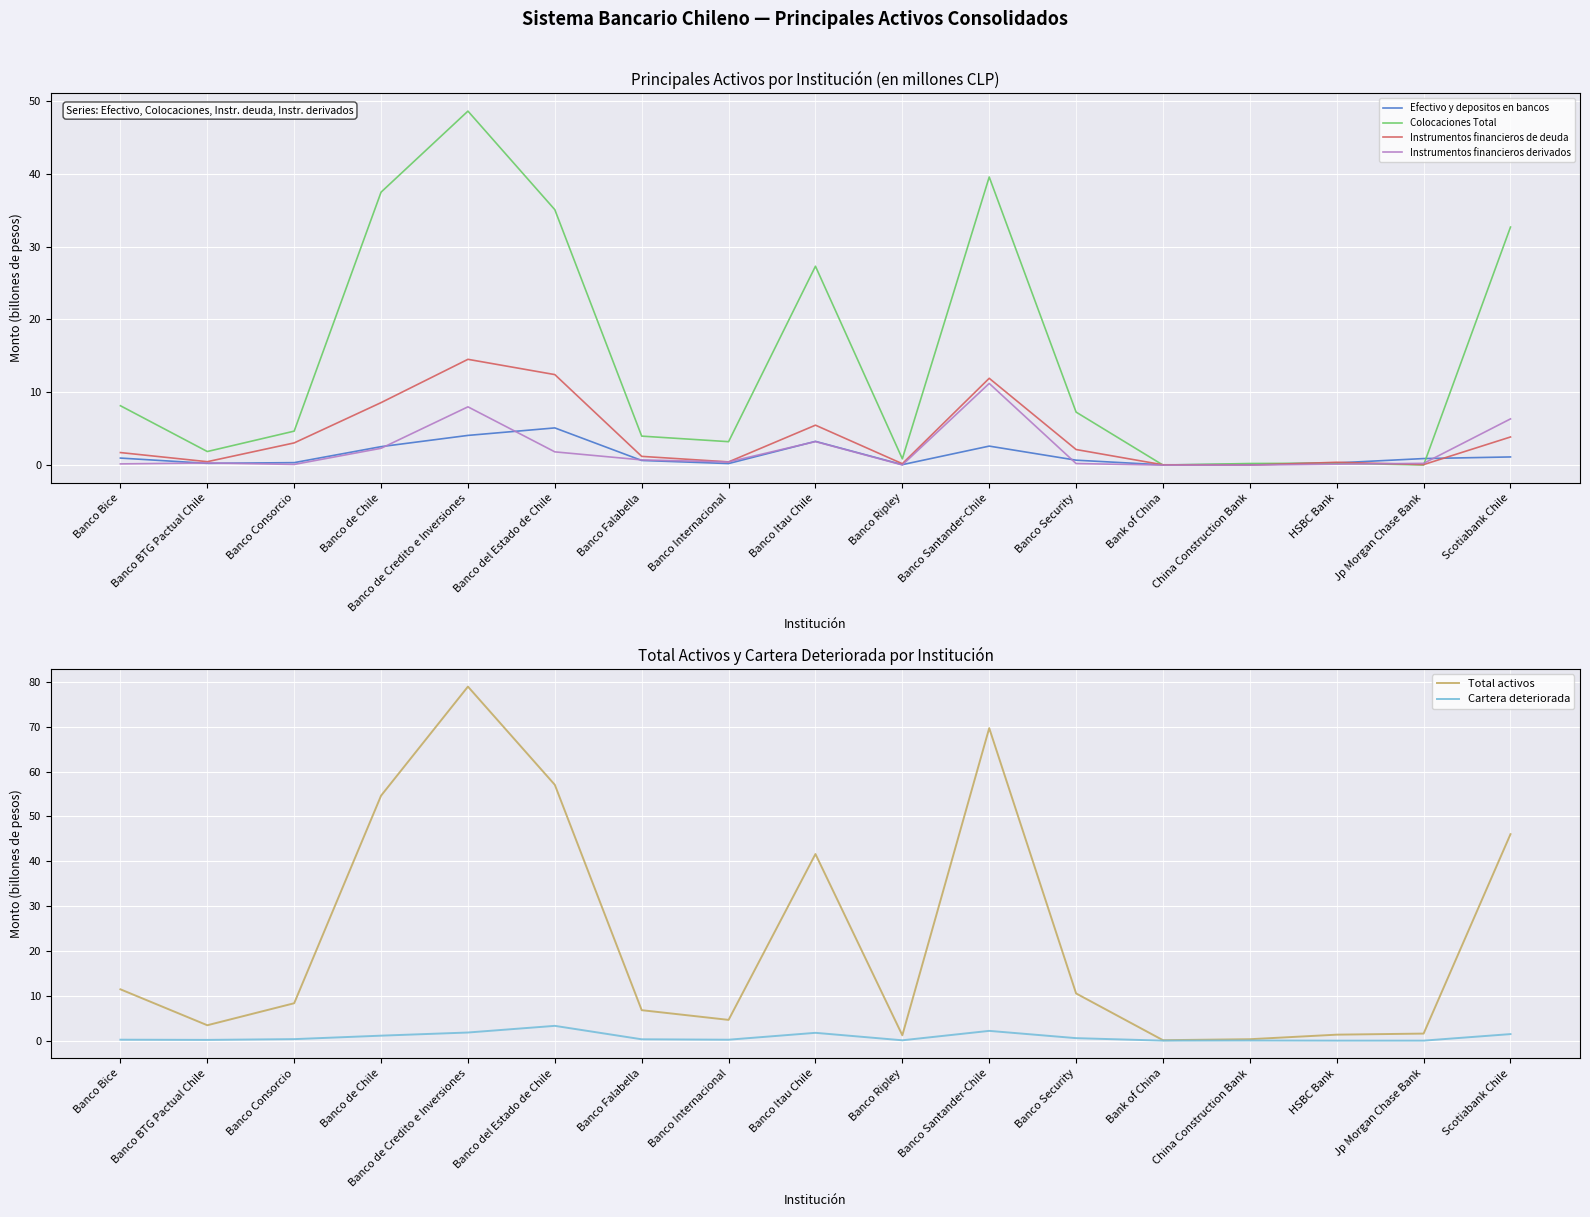

Does the chart display data point markers on the line(s)?

No